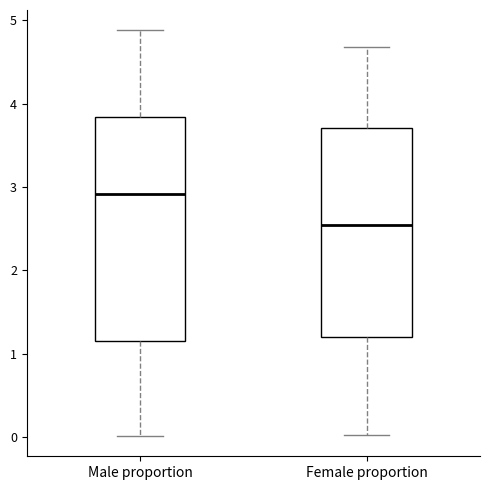

Where is the upper edge of the box for Female proportion on the y-axis? The values are not printed on the chart, so give them approximately, as read against the axis.

3.7